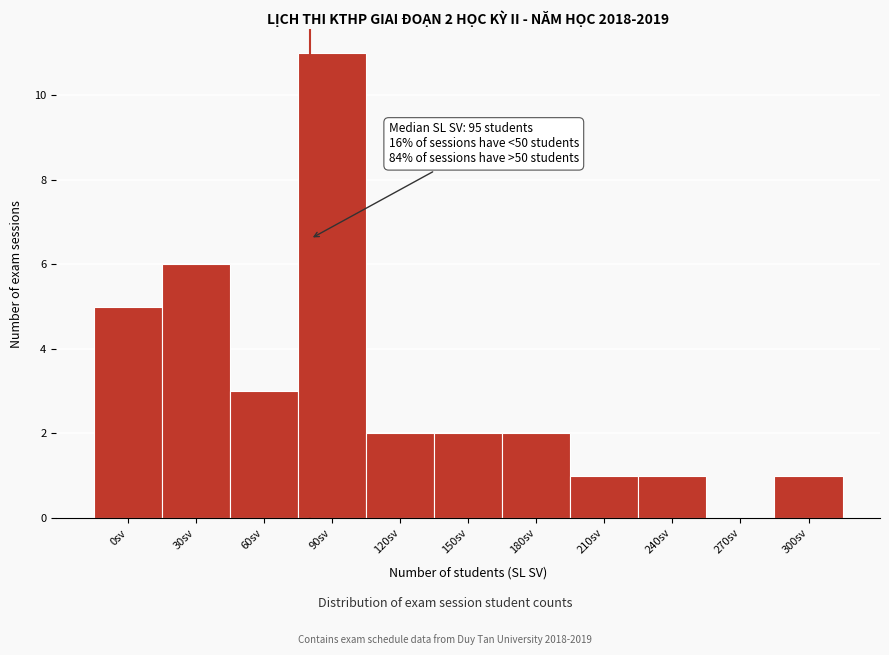

Reading left to right, what are all the values shown in this chart?

0sv=5	30sv=6	60sv=3	90sv=11	120sv=2	150sv=2	180sv=2	210sv=1	240sv=1	270sv=0	300sv=1